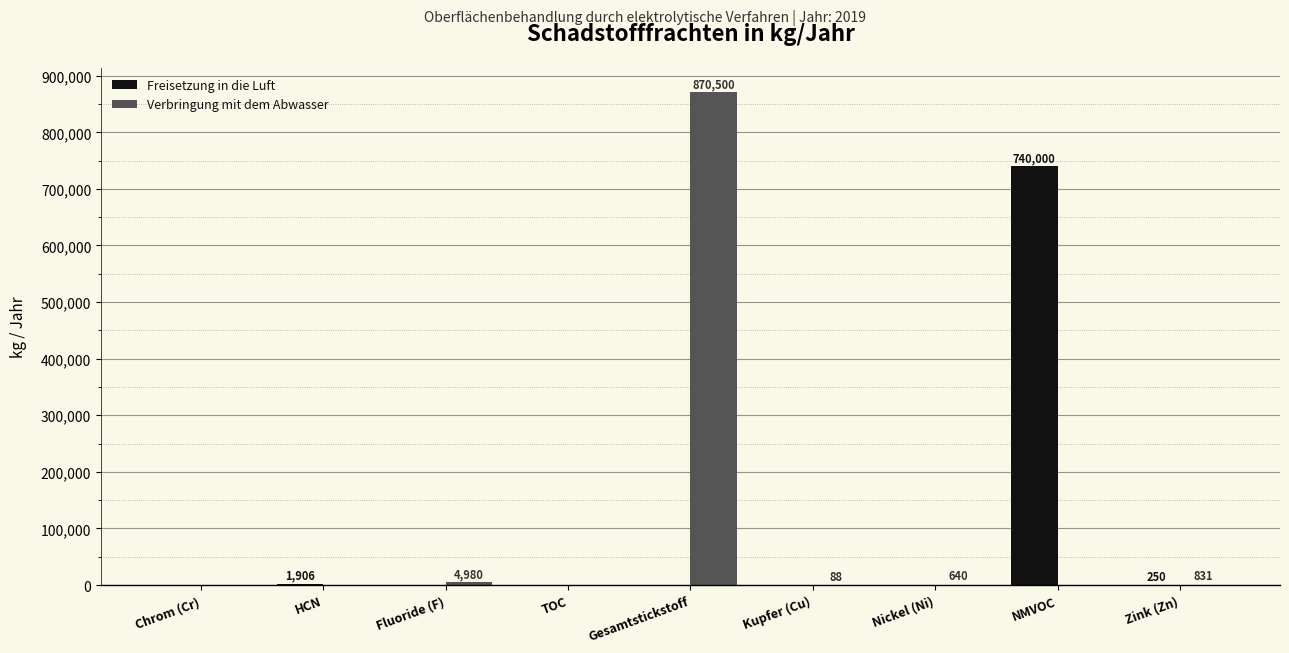

Which series changed the most between TOC and Gesamtstickstoff?

Verbringung mit dem Abwasser